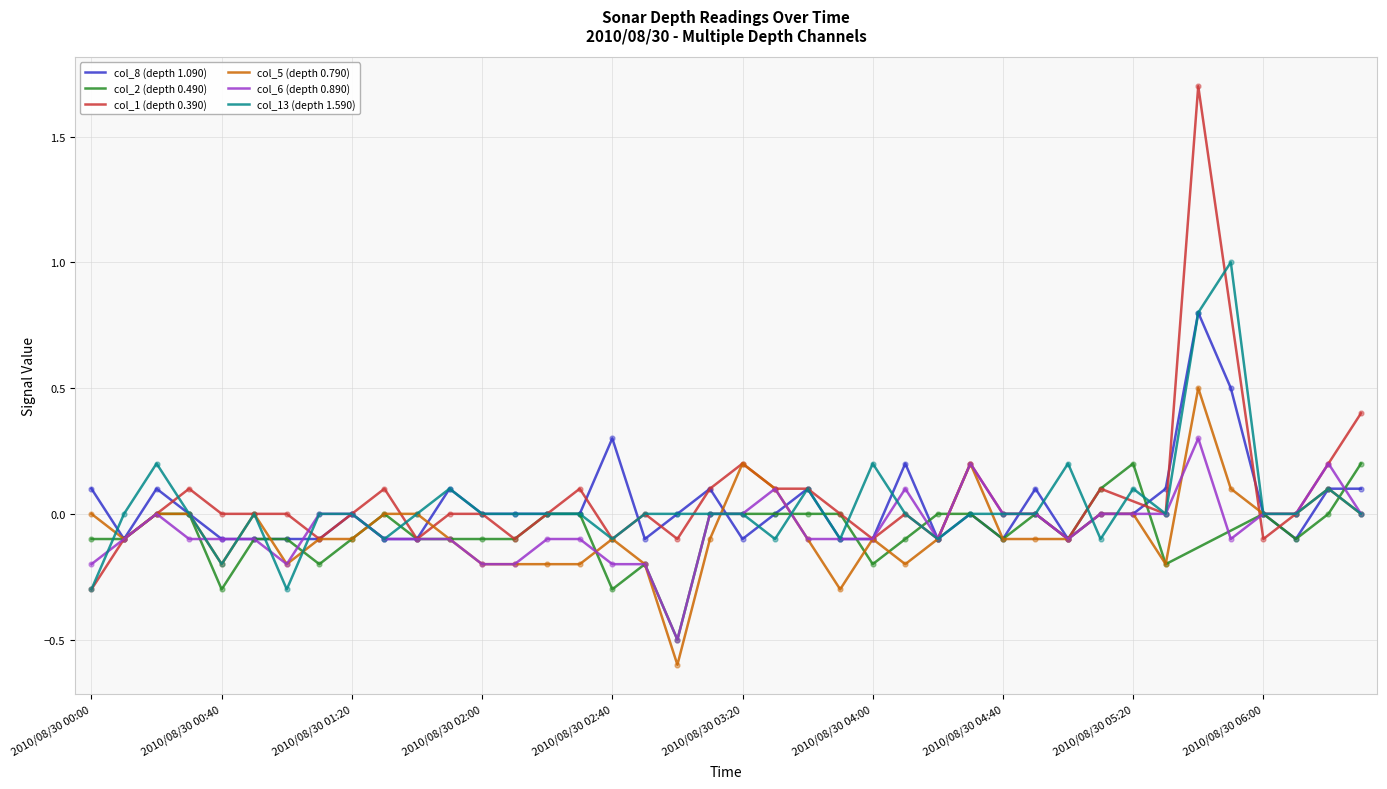

What is the minimum value for col_5 (depth 0.790)?

-0.6